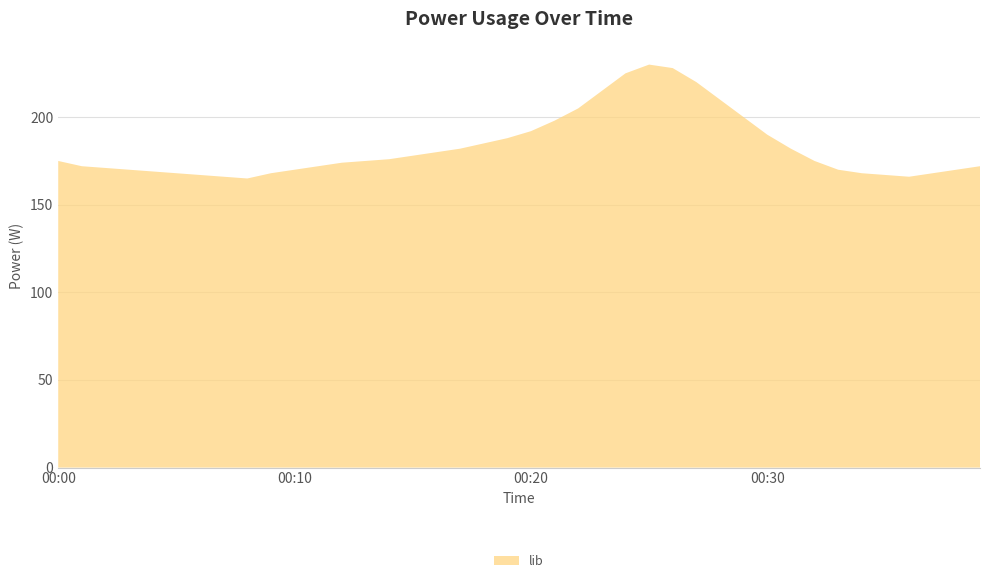

Reading left to right, what are all the values shown in this chart?

175	172	171	170	169	168	167	166	165	168	170	172	174	175	176	178	180	182	185	188	192	198	205	215	225	230	228	220	210	200	190	182	175	170	168	167	166	168	170	172